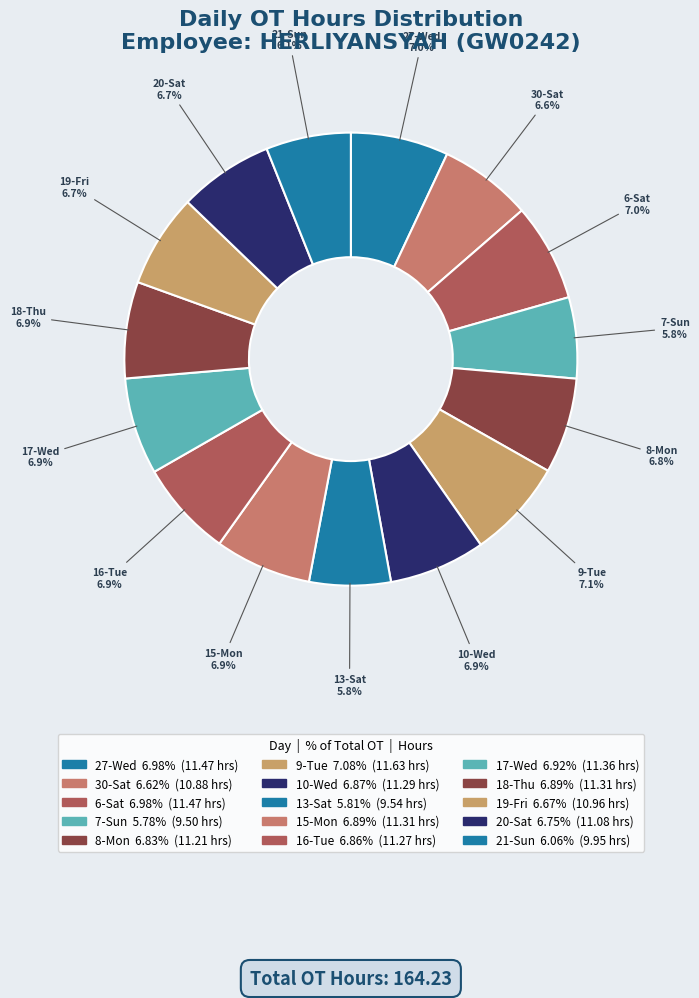

Approximately how many times larger is the value at 7-Sun compared to 13-Sat?

1.0